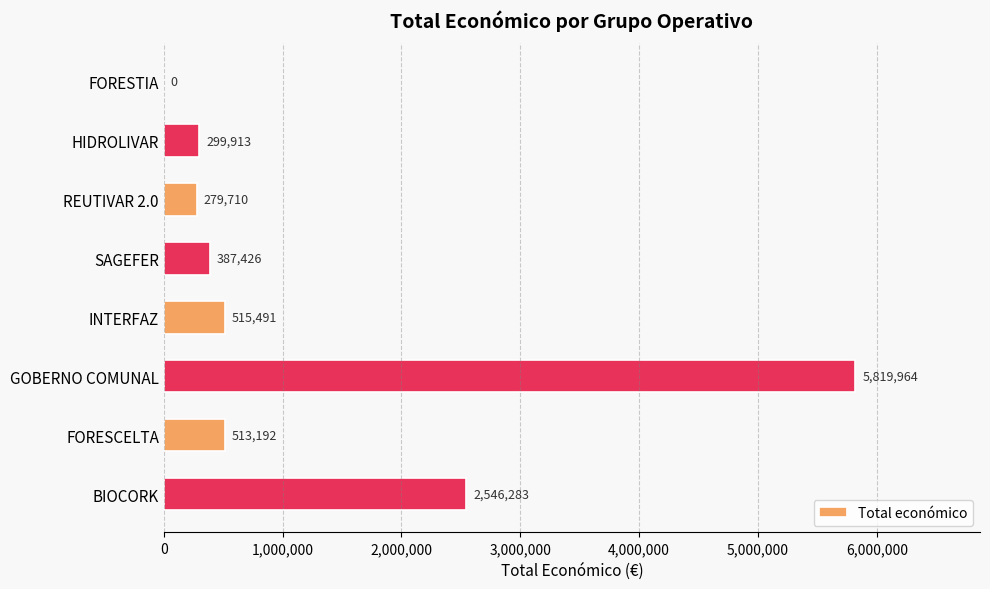

What is the maximum value shown in the chart?

5819964